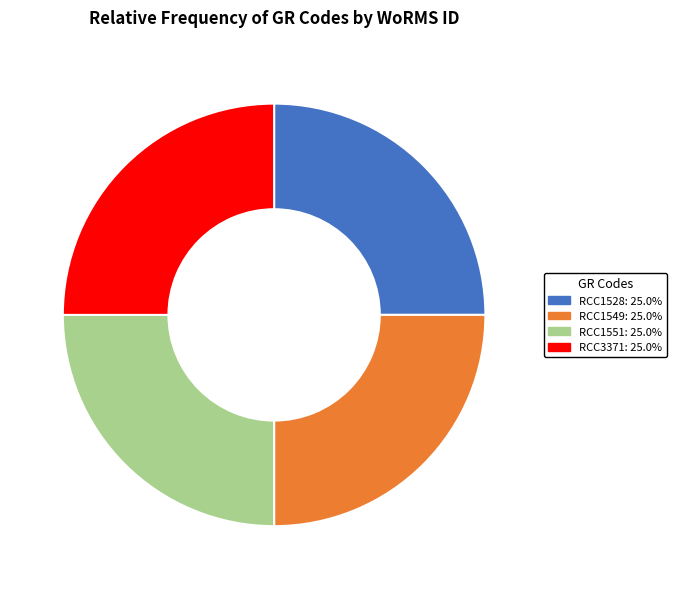

What is the ratio of the value at RCC1549: 25.0% to the value at RCC1528: 25.0%?

1.0